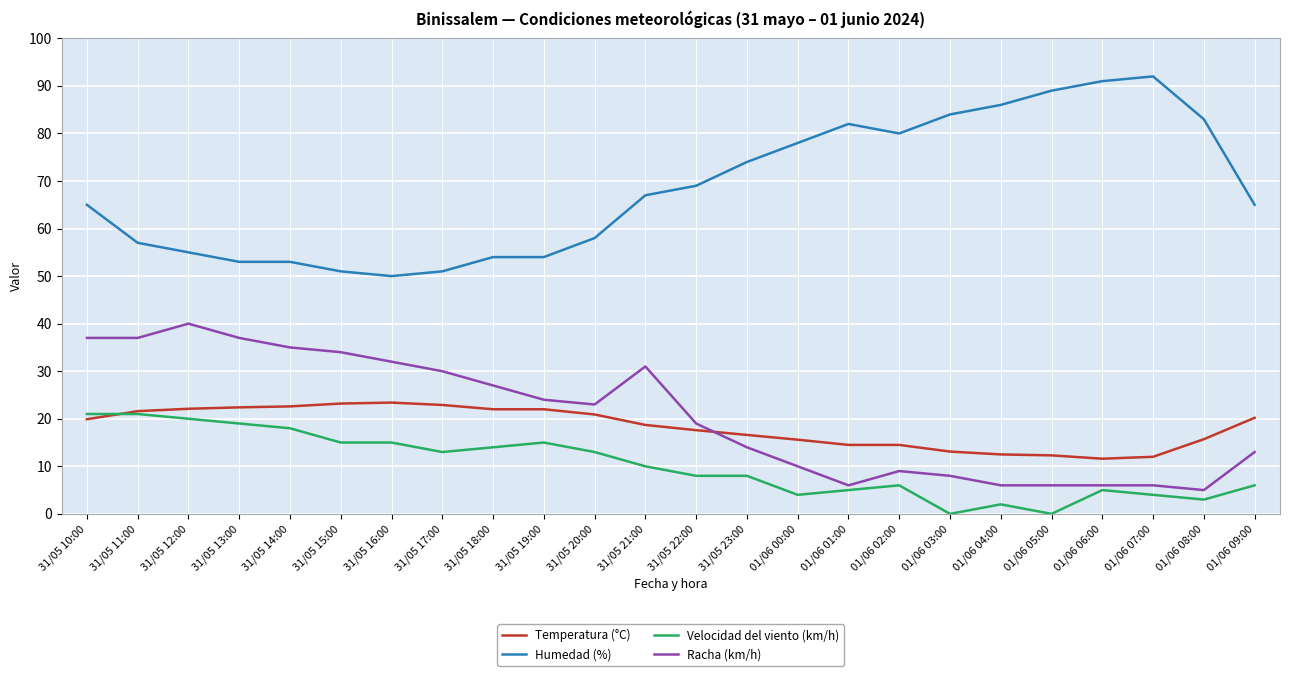

Does the chart display data point markers on the line(s)?

No